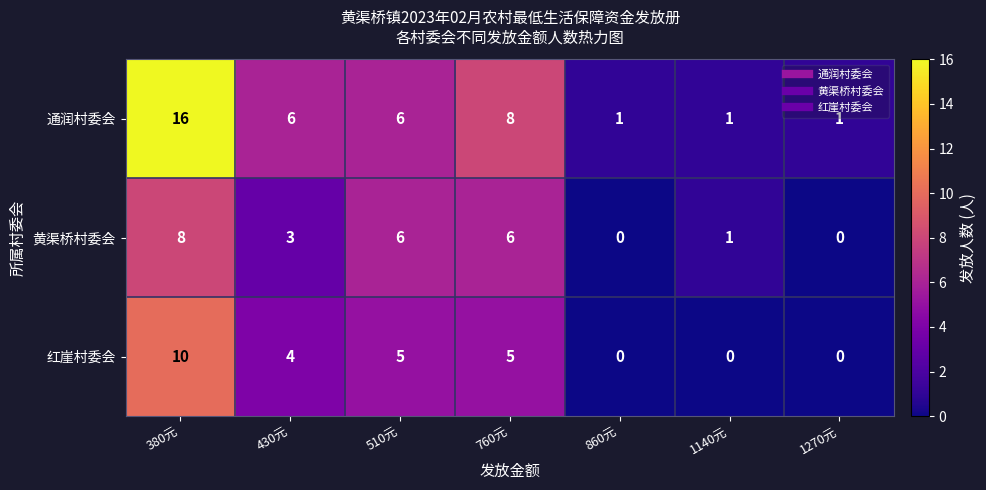

What is the approximate value of 通润村委会 at 430元, to the nearest 5?

5